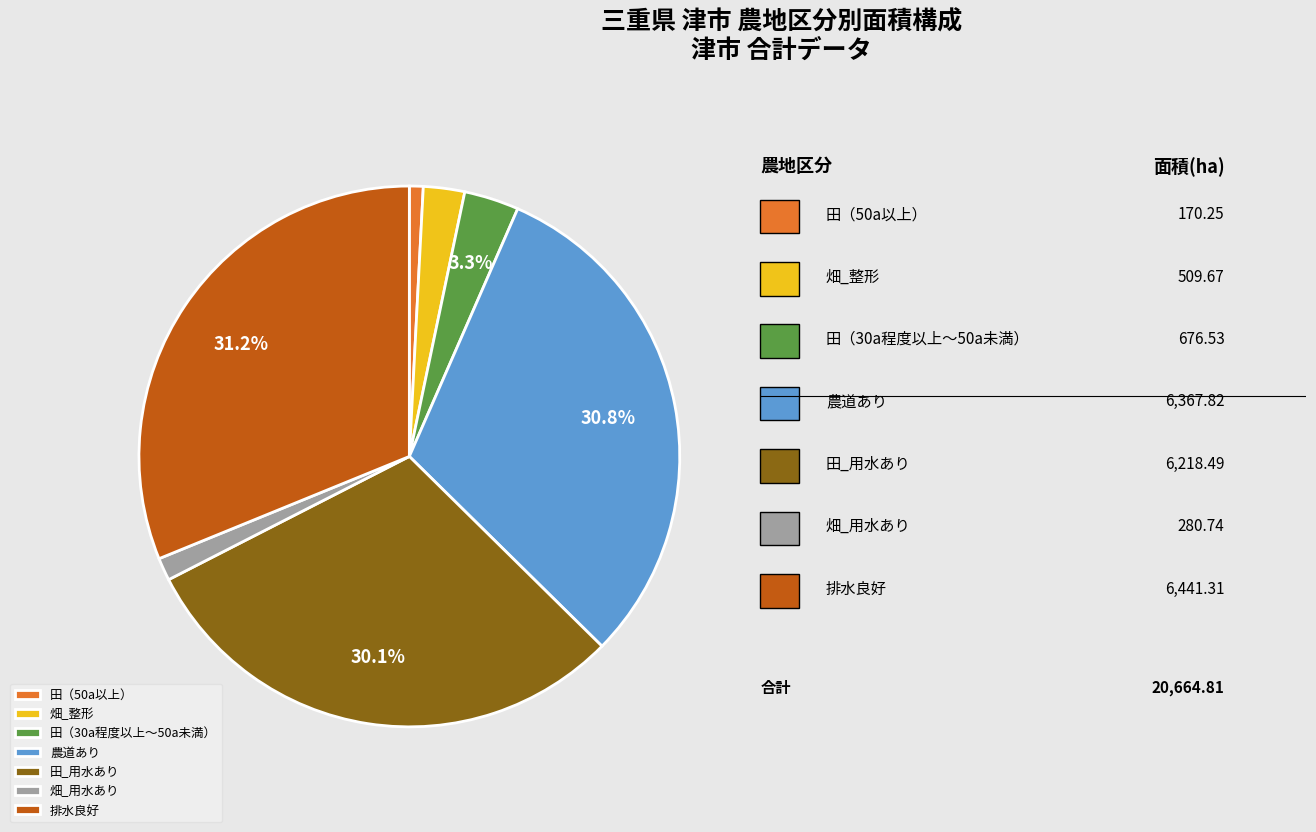

Is there any slice that represents more than half of the pie?

No